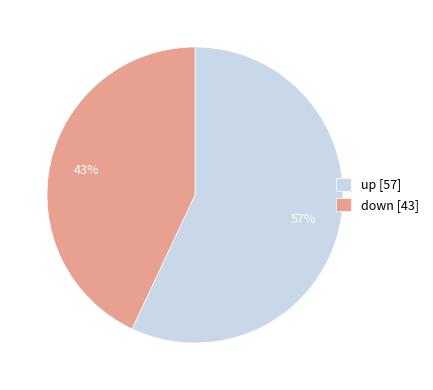

Is the sum of up [57] and down [43] greater than half?

Yes